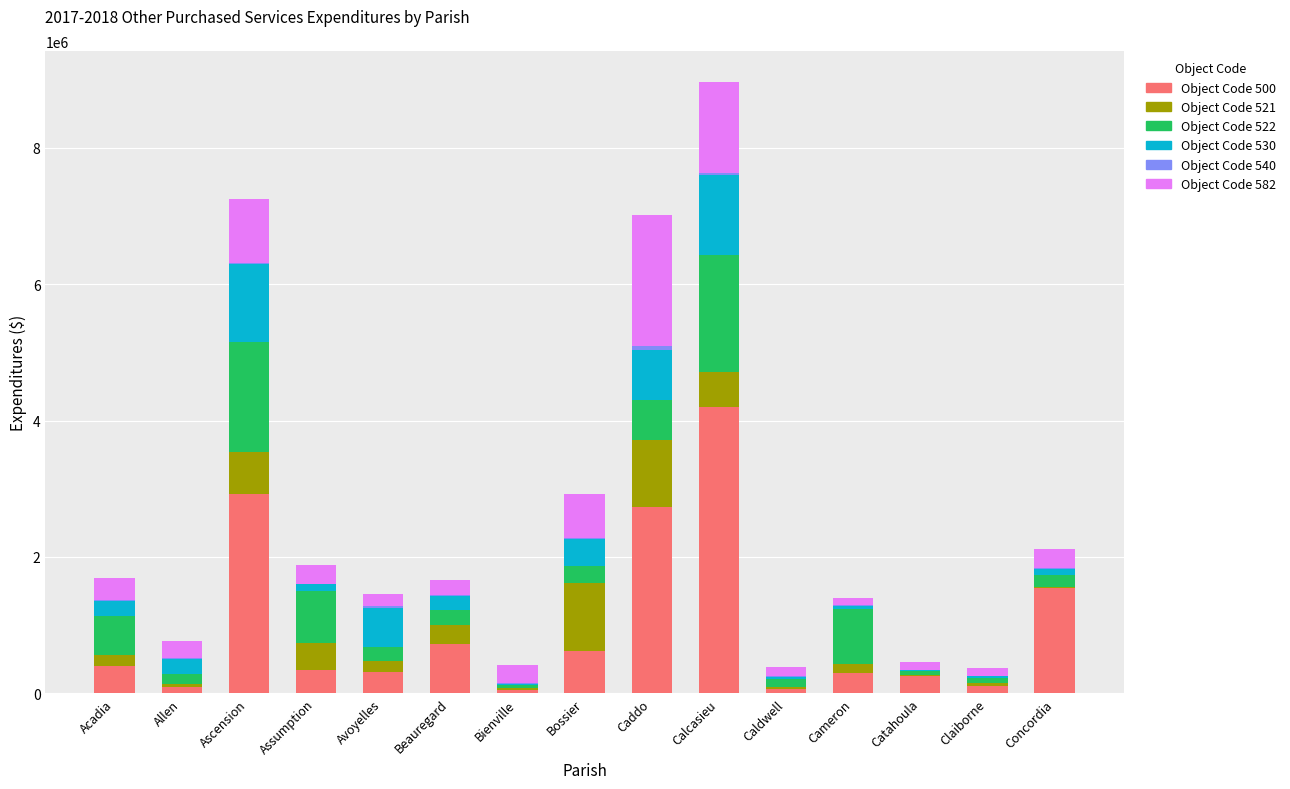

Which category has the highest value in the Object Code 500 series?

Calcasieu